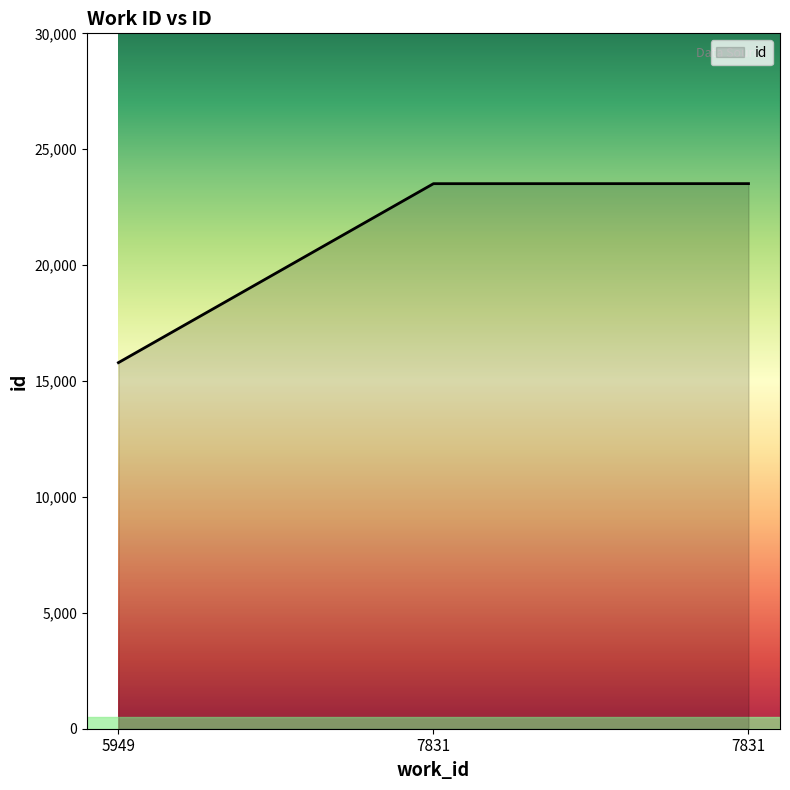

How many values are below 23514?

1